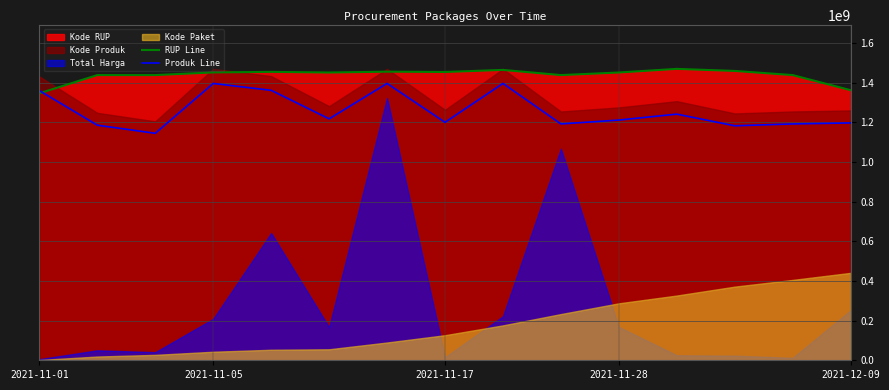

What is the lowest value of the RUP Line series?

1346729388.7